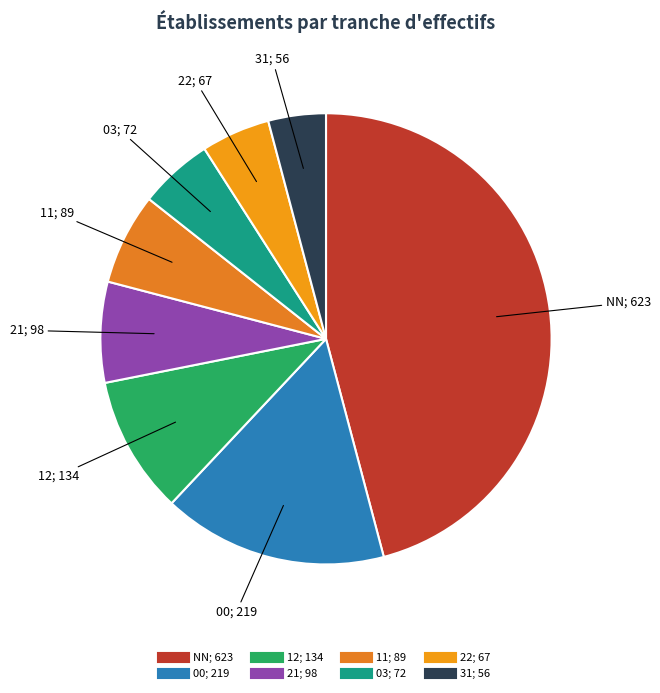

How many slices are in this pie chart?

8